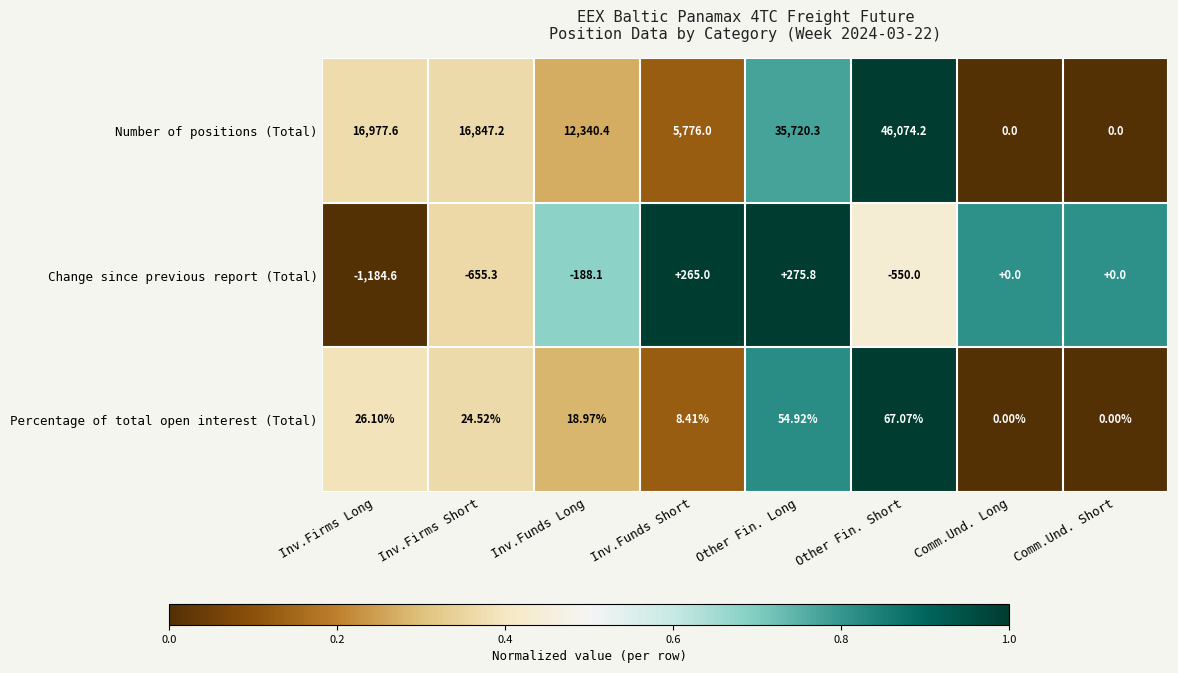

Which series changed the most between Inv.Firms Short and Comm.Und. Short?

Number of positions (Total)